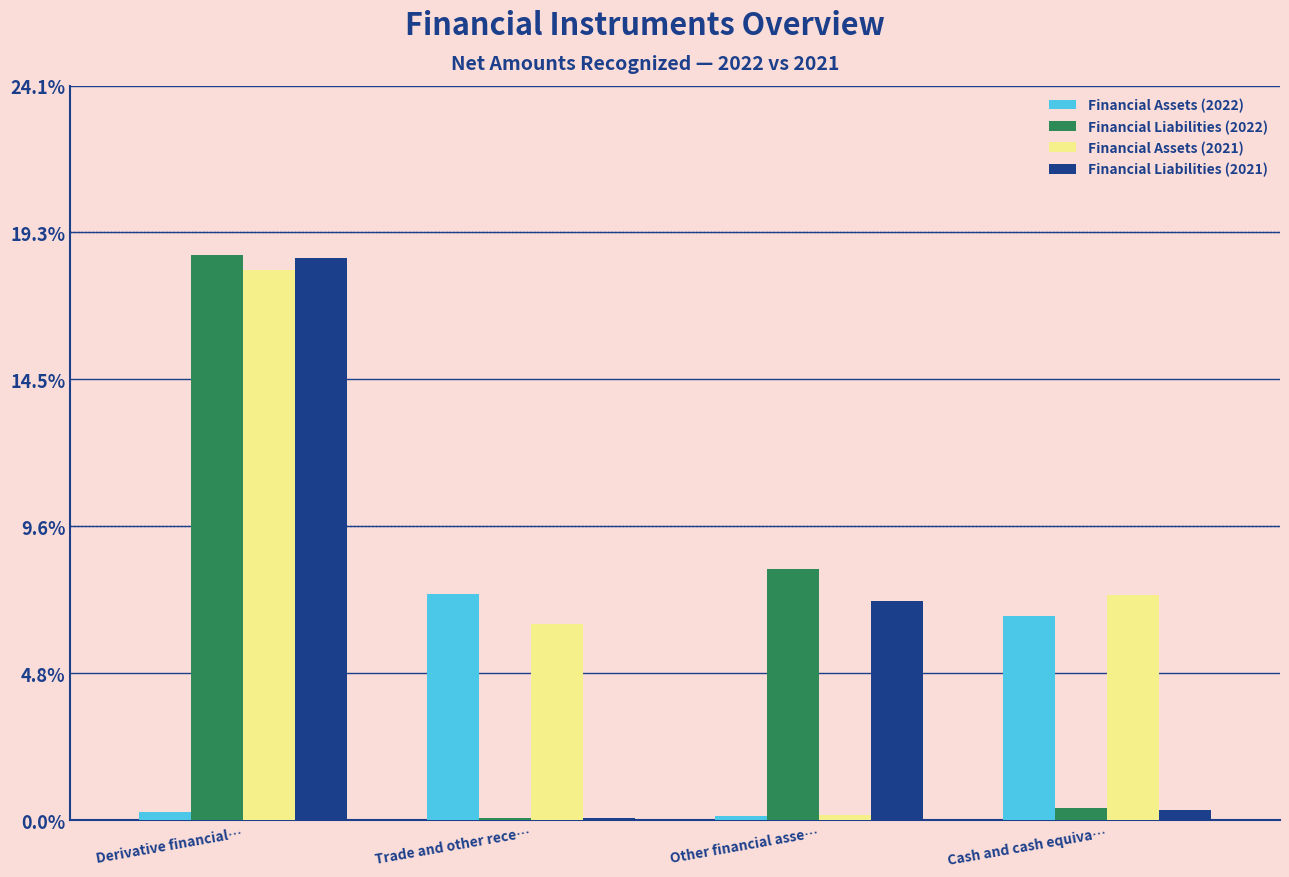

Reading left to right, extract all data points from this chart.

Financial Assets (2022): Derivative financial…=0.3	Trade and other rece…=7.4	Other financial asse…=0.1	Cash and cash equiva…=6.7
Financial Liabilities (2022): Derivative financial…=18.6	Trade and other rece…=0.1	Other financial asse…=8.2	Cash and cash equiva…=0.4
Financial Assets (2021): Derivative financial…=18.1	Trade and other rece…=6.5	Other financial asse…=0.2	Cash and cash equiva…=7.4
Financial Liabilities (2021): Derivative financial…=18.5	Trade and other rece…=0.1	Other financial asse…=7.2	Cash and cash equiva…=0.3